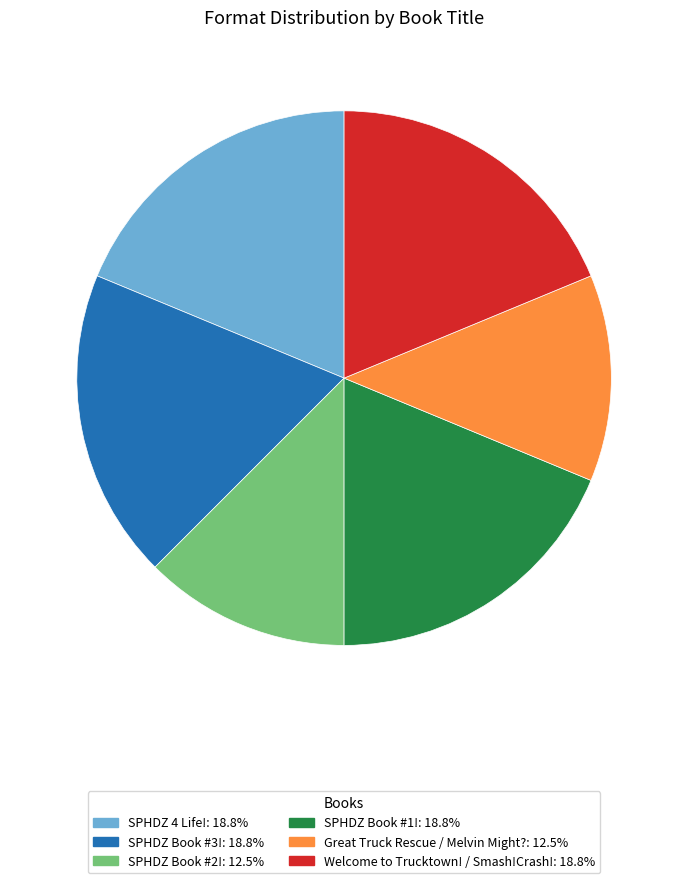

Do SPHDZ Book #2! and SPHDZ 4 Life! together represent more than half of the pie?

No